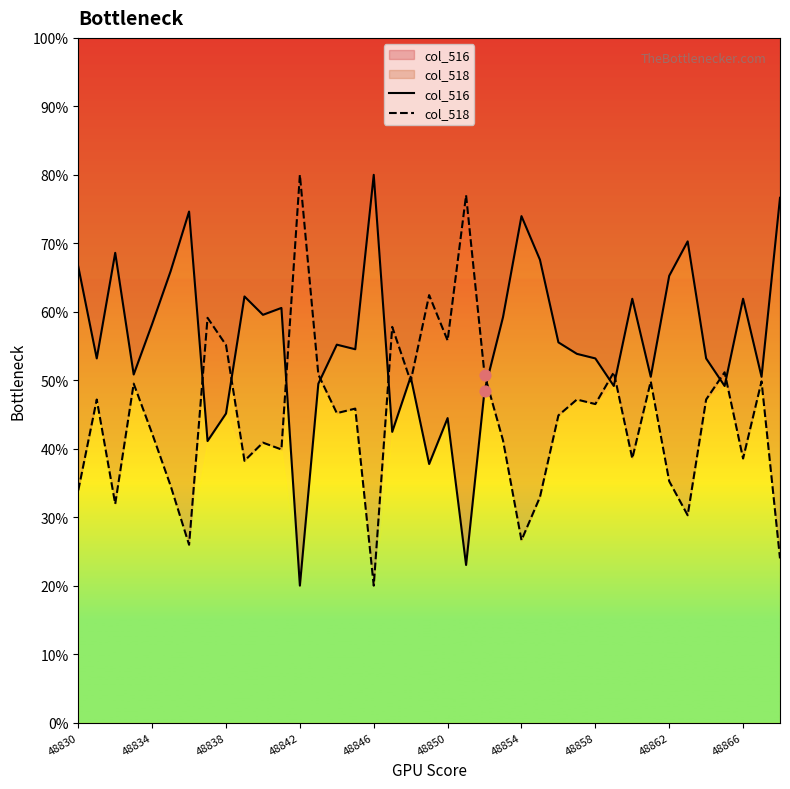

At how many categories does at least one series exceed 42?

39